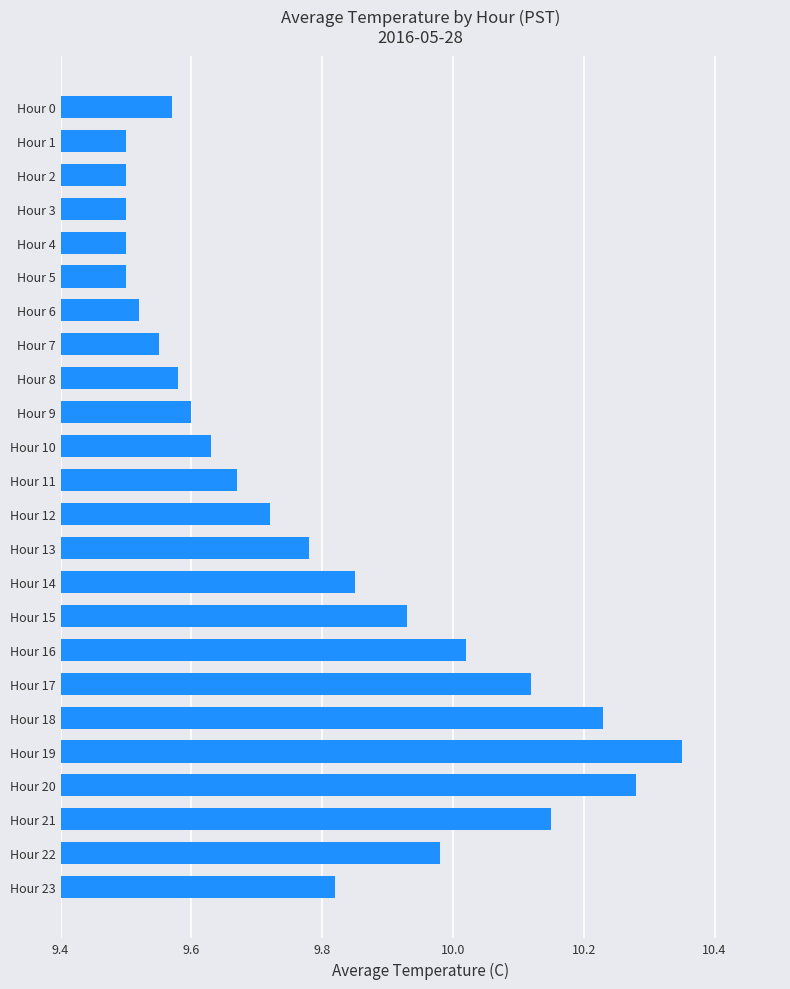

Which category has the highest value across all series?

Hour 19